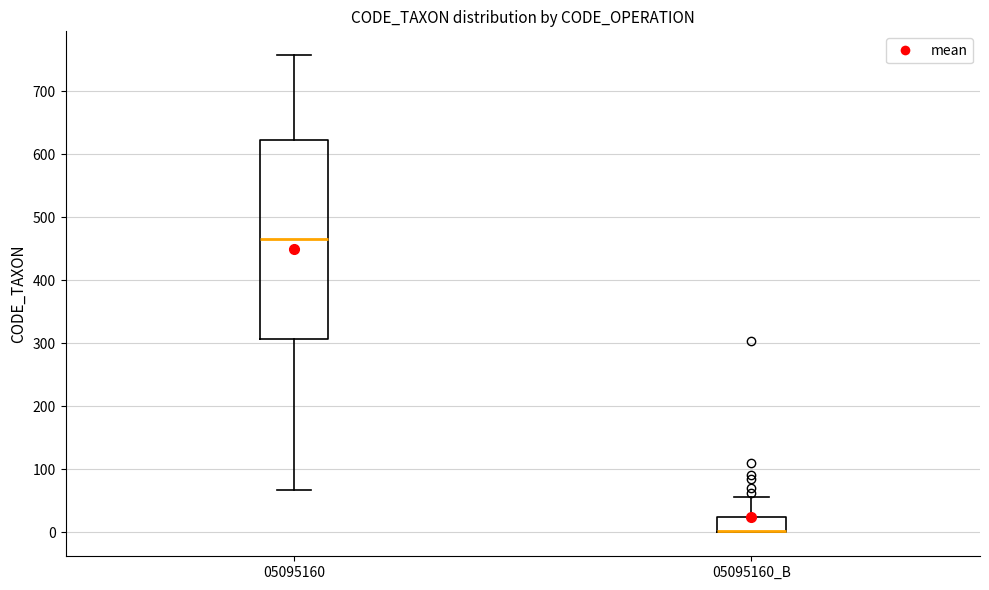

Where does the upper whisker of the box for 05095160_B end on the y-axis? The values are not printed on the chart, so give them approximately, as read against the axis.

60